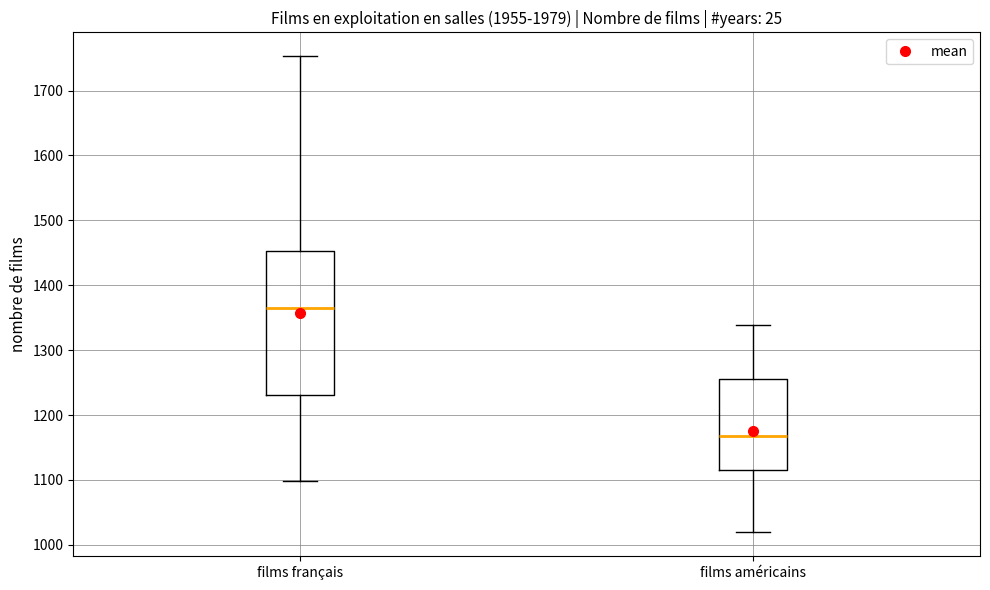

Reading left to right, read every box against the y-axis: the position of its median line, the range the box covers, and the ends of its whiskers. The values are not printed on the chart, so give them approximately, as read against the axis.

films français: median 1370, box 1230 to 1450, whiskers 1100 to 1750
films américains: median 1170, box 1120 to 1260, whiskers 1020 to 1340